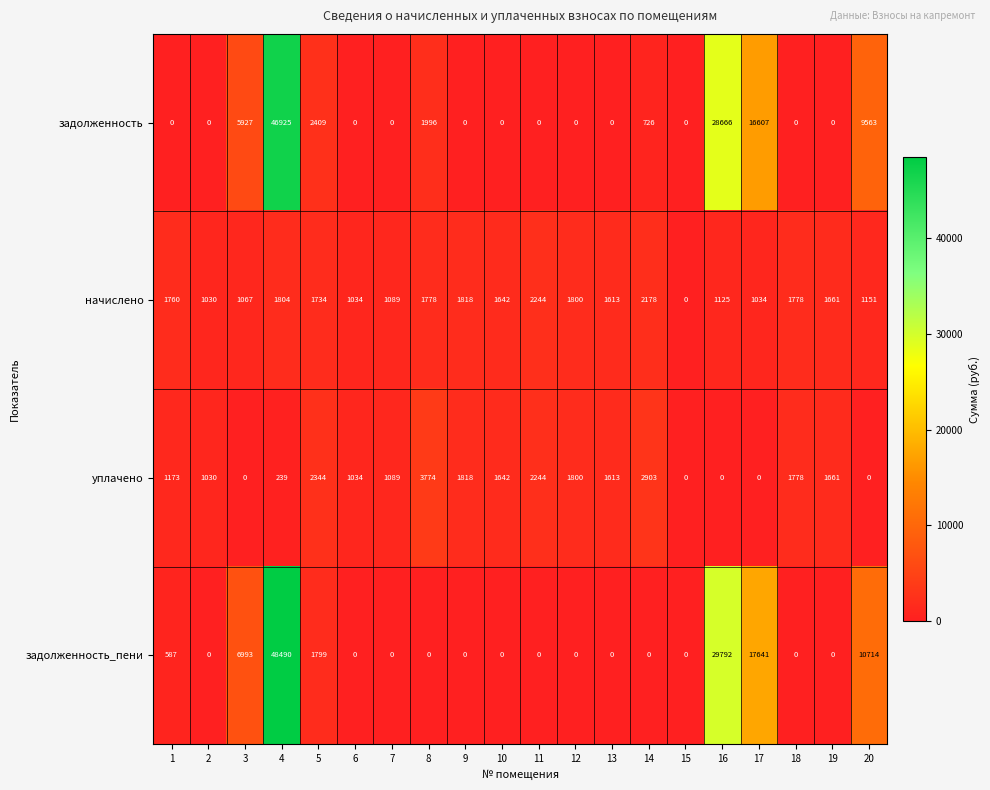

Where is начислено nearest to the value 1122?

16